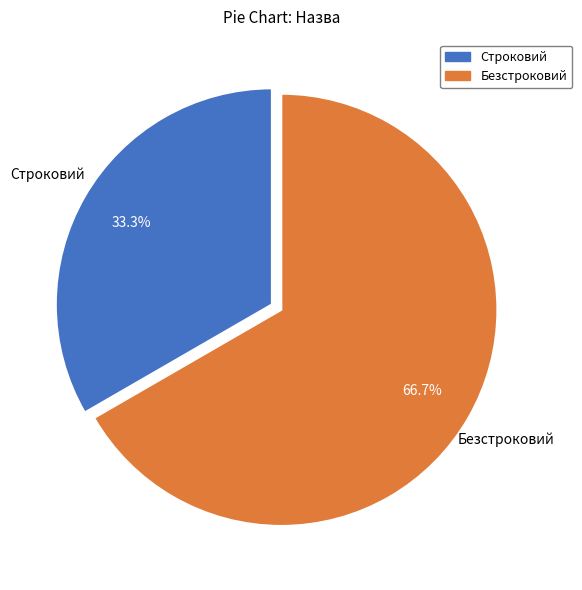

Approximately how many times larger is the value at Безстроковий compared to Строковий?

2.0